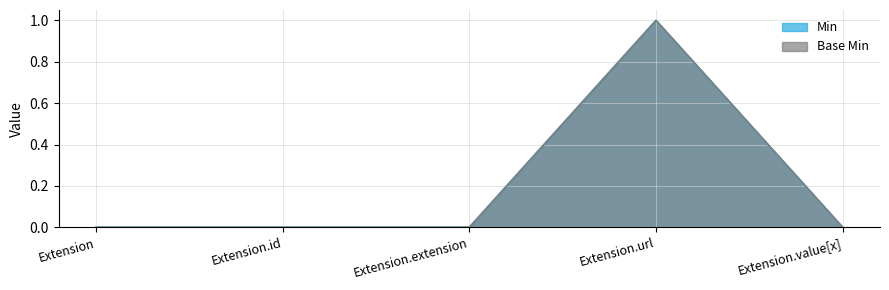

Does the chart have visible grid lines?

Yes